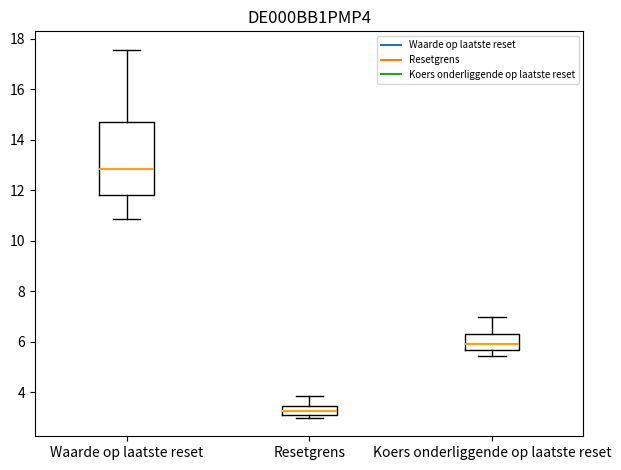

Where is the lower edge of the box for Waarde op laatste reset on the y-axis? The values are not printed on the chart, so give them approximately, as read against the axis.

11.8